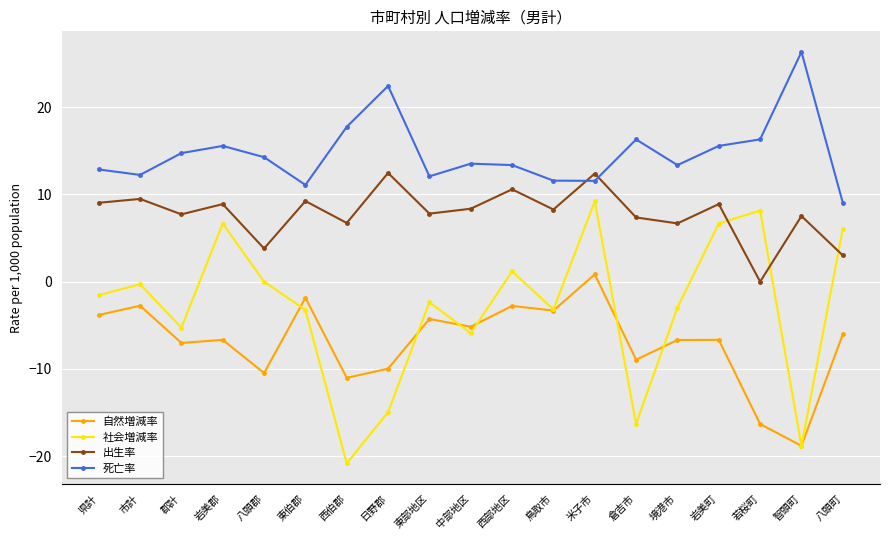

Rank the series by their average value, from lowest to highest.

自然増減率, 社会増減率, 出生率, 死亡率